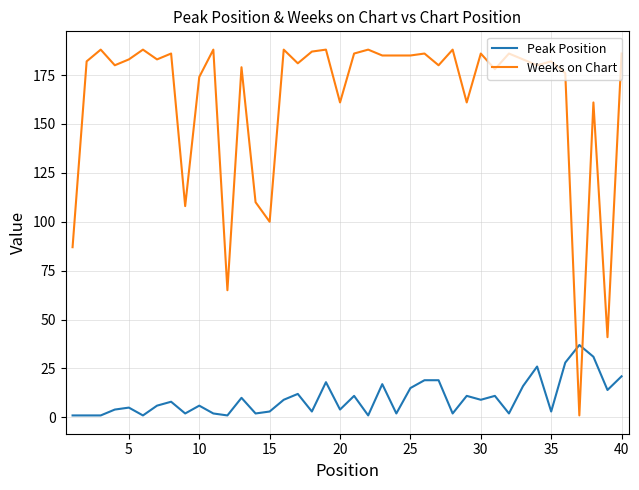

True or false: Weeks on Chart and Peak Position intersect in this chart.

True